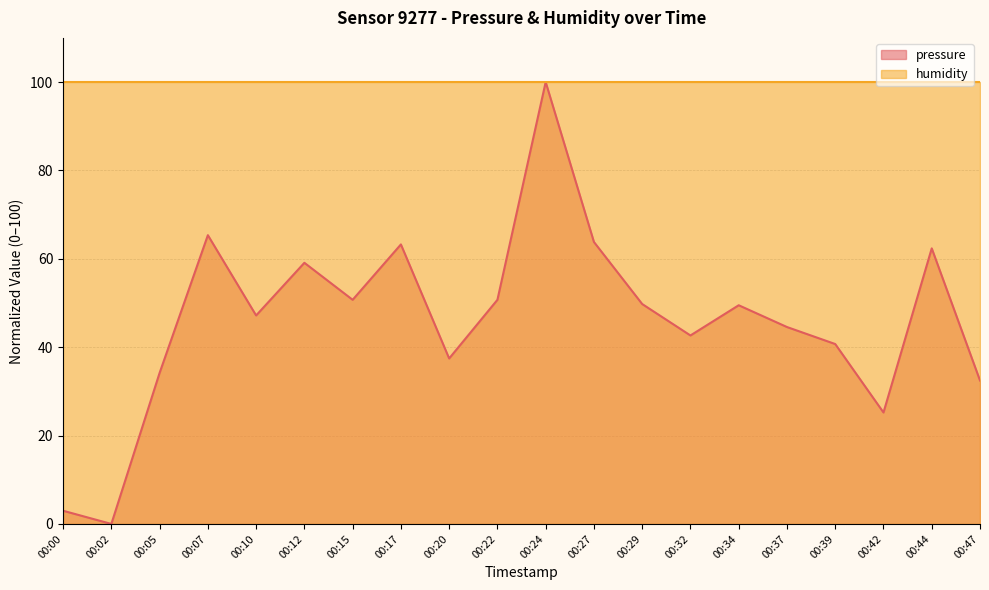

Read the value at 00:34.

49.5